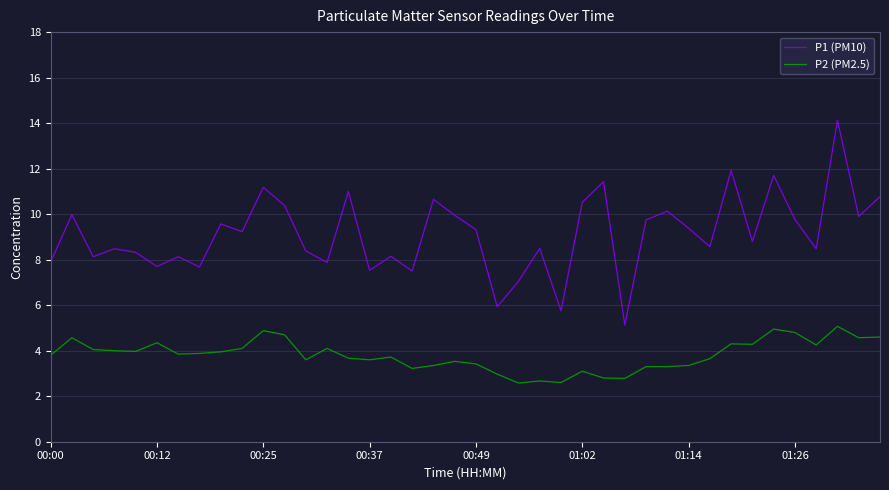

Which series has the widest spread of values?

P1 (PM10)